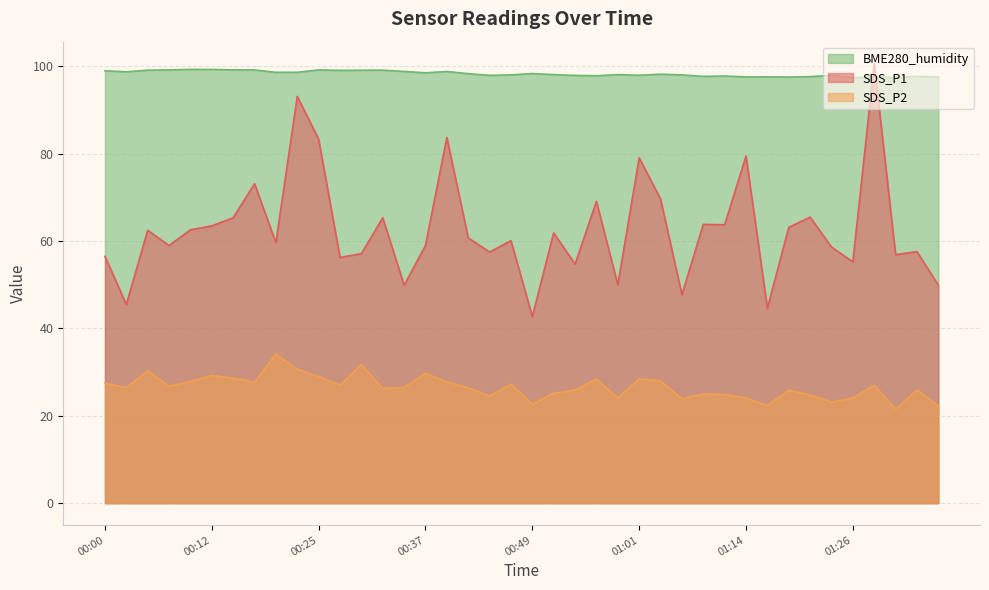

True or false: SDS_P1 and SDS_P2 intersect in this chart.

False